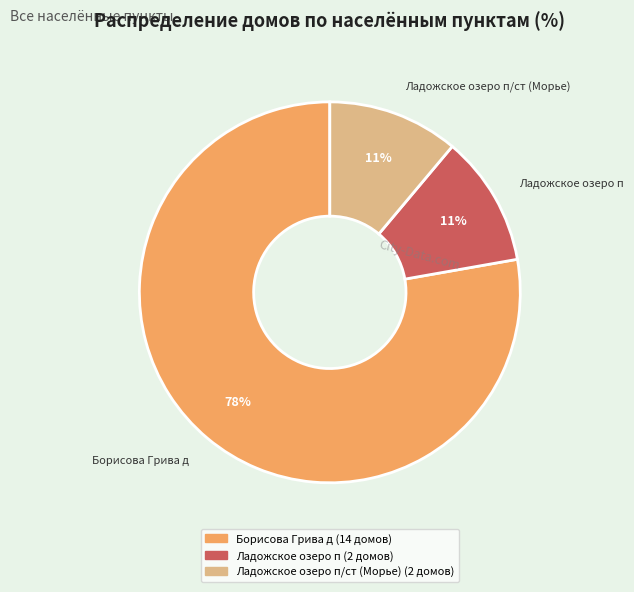

Between Борисова Грива д and Ладожское озеро п, which is larger?

Борисова Грива д